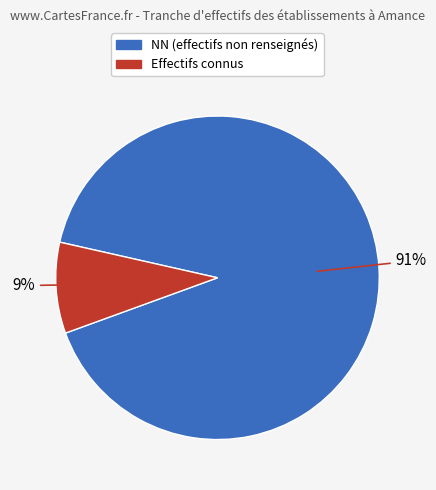

To the nearest percent, what is the difference between the largest and smallest slice percentages?

82%